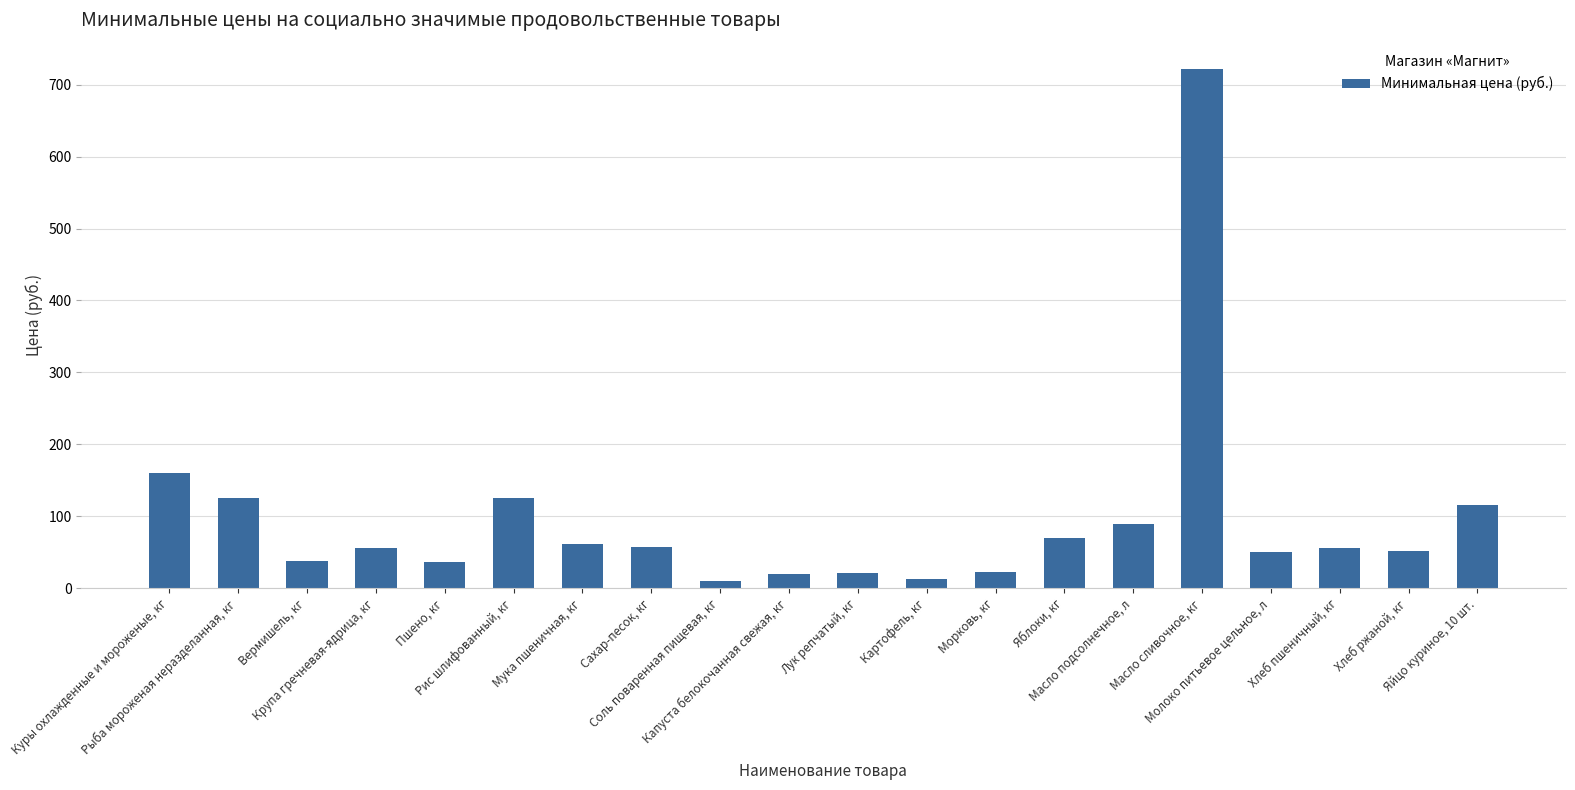

What is the greatest value displayed?

722.2